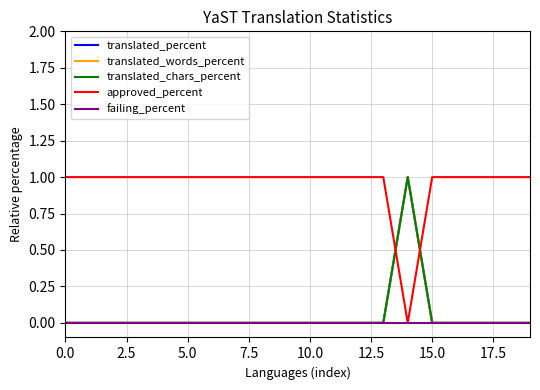

Is this an area chart (filled region under the line)?

No